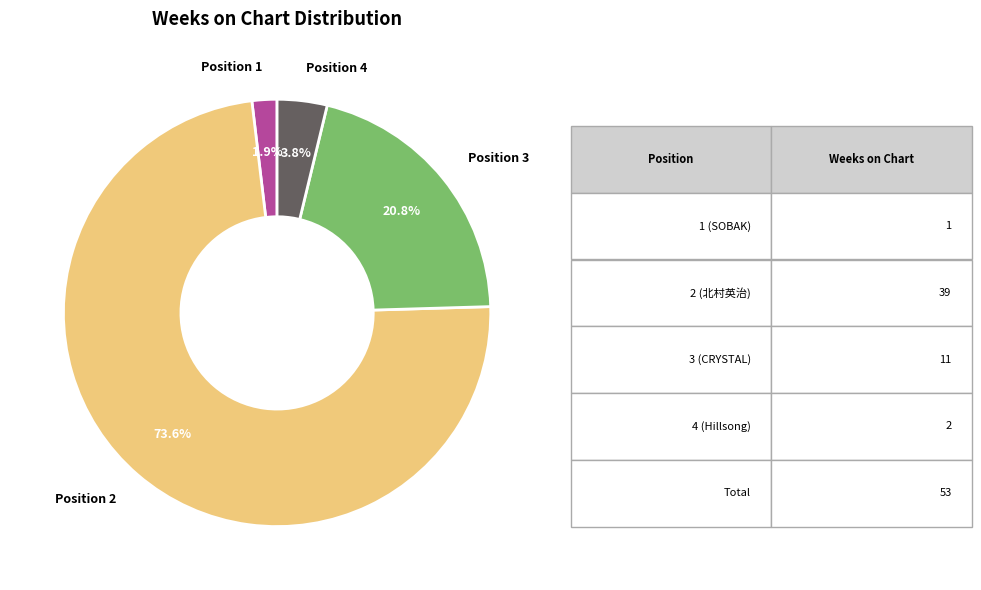

Between Position 4 and Position 1, which is larger?

Position 4